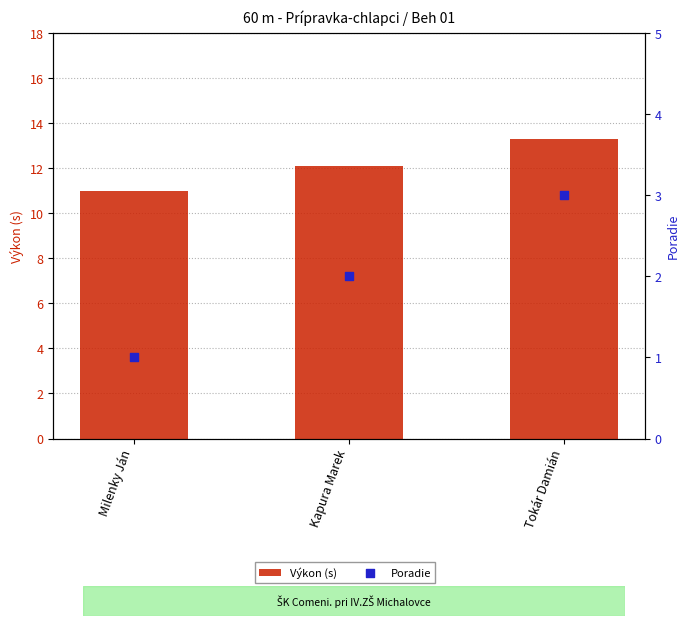

Which series has the widest spread of Y values?

Výkon (s)